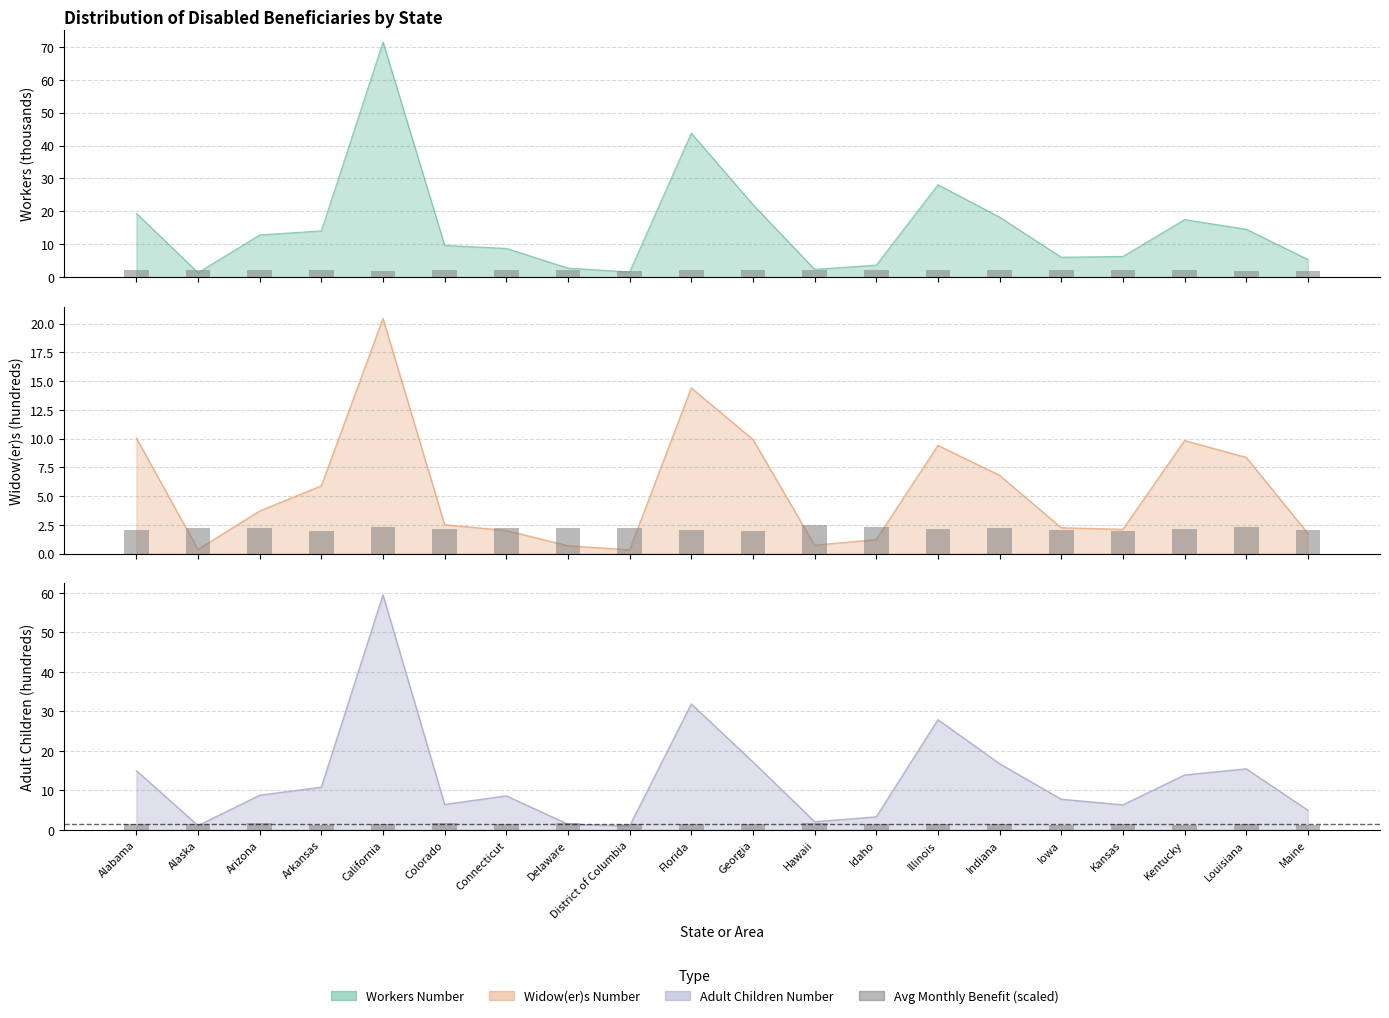

What is the minimum value shown in the chart?

0.3